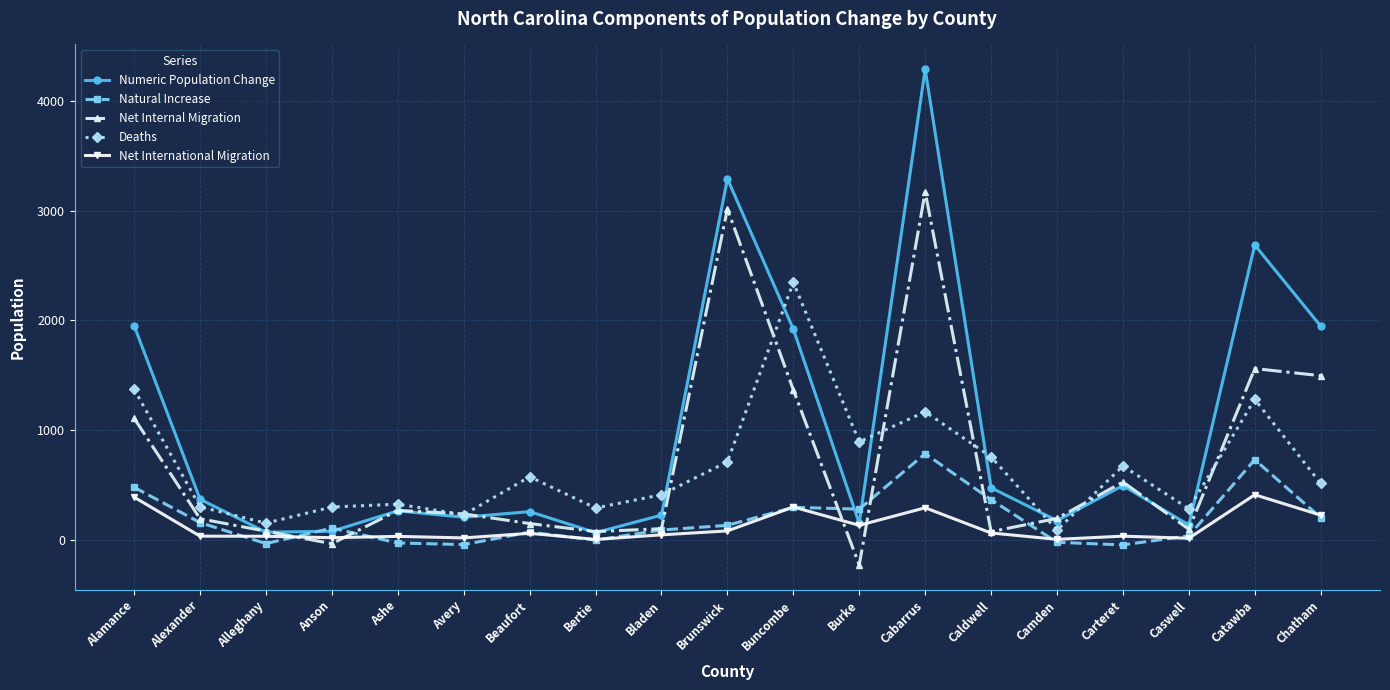

At which label is Deaths closest to 1217?

Cabarrus